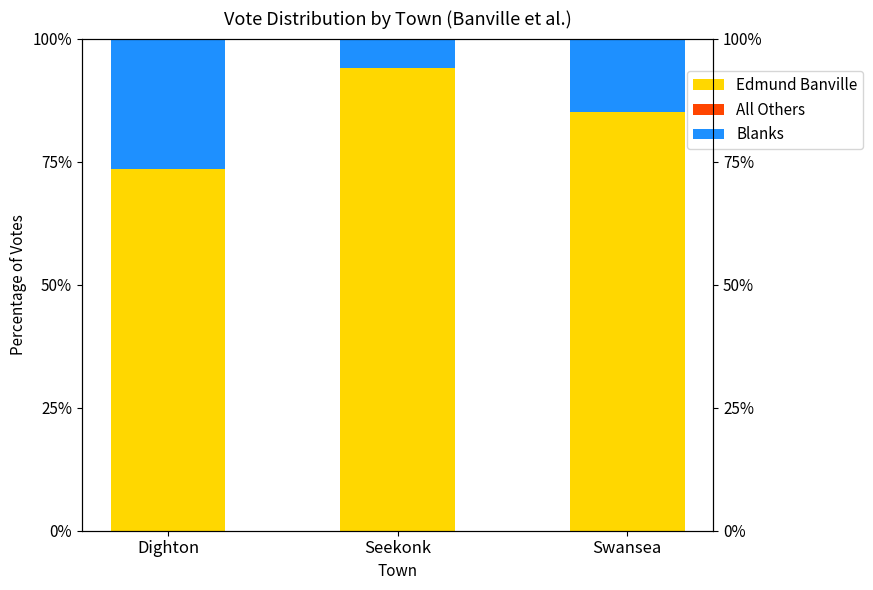

Are the bars horizontal?

No